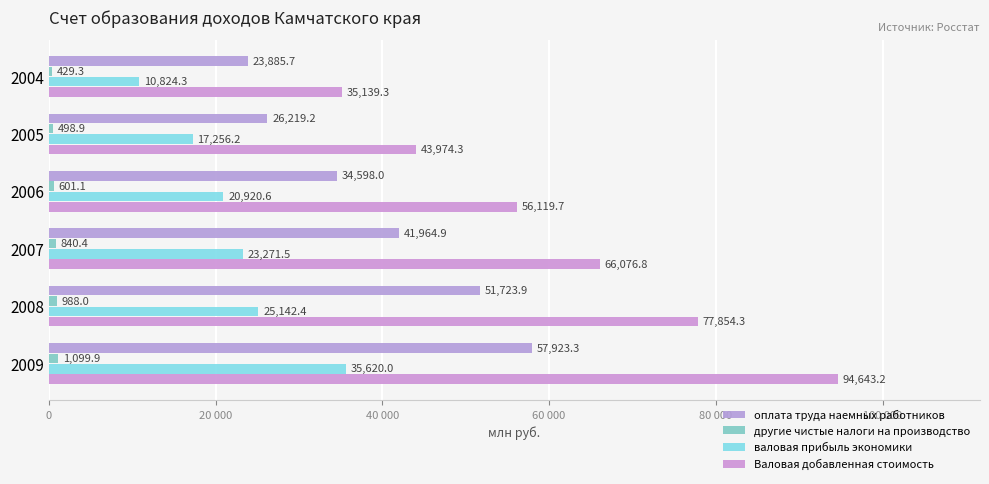

How many groups of bars are there?

6